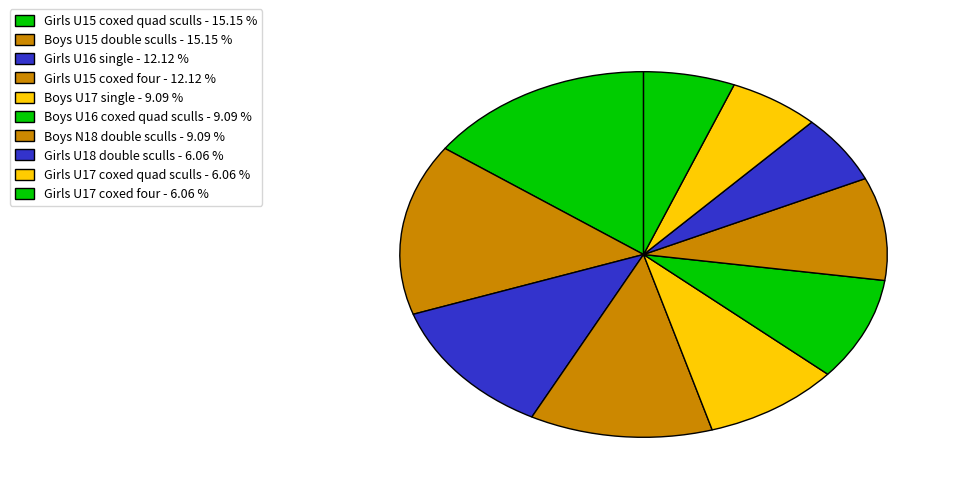

How many slices are in this pie chart?

10